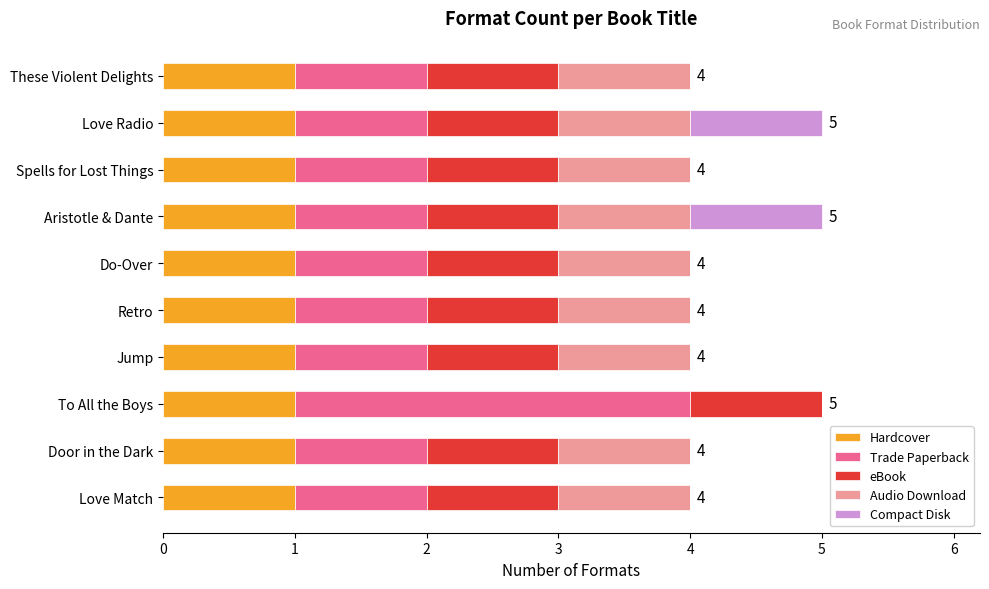

The Hardcover series shows 1 at Door in the Dark. True or false?

True